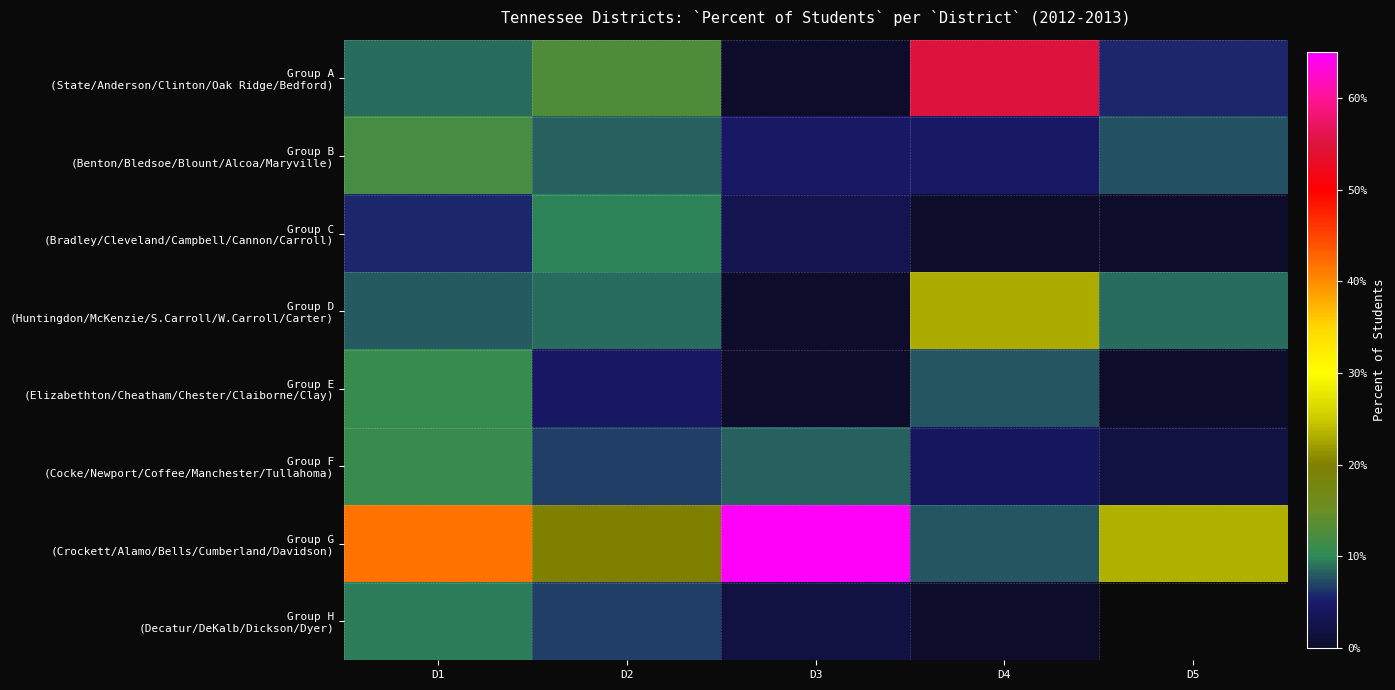

True or false: Group E (Elizabethton/Cheatham/Chester/Claiborne/Clay) has a value of 0.1 at D1.

True